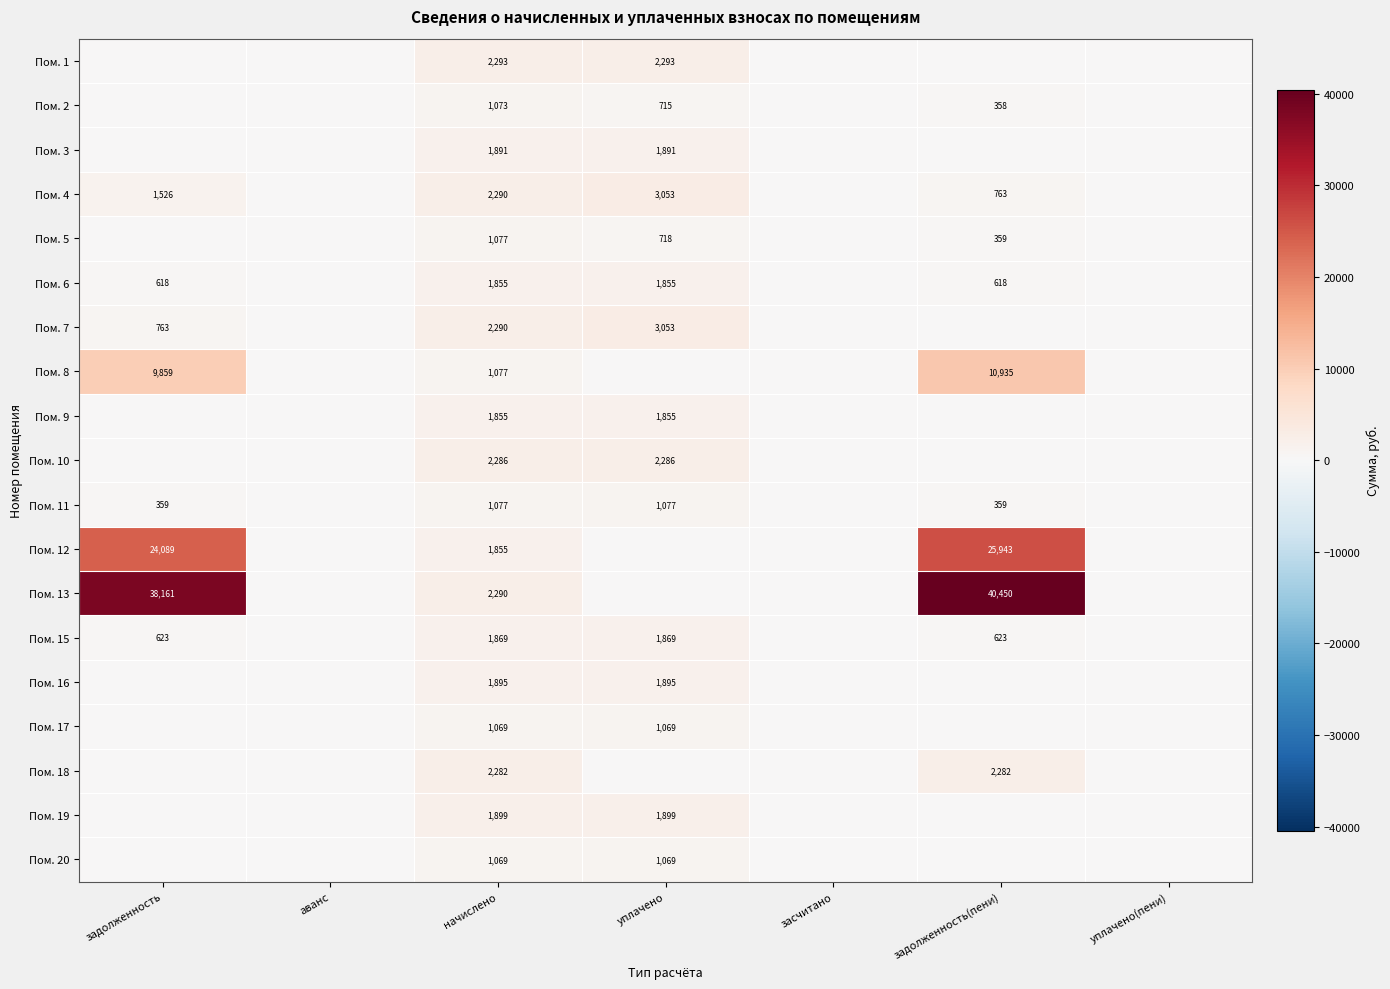

The Пом. 8 series shows 1615 at начислено. True or false?

False